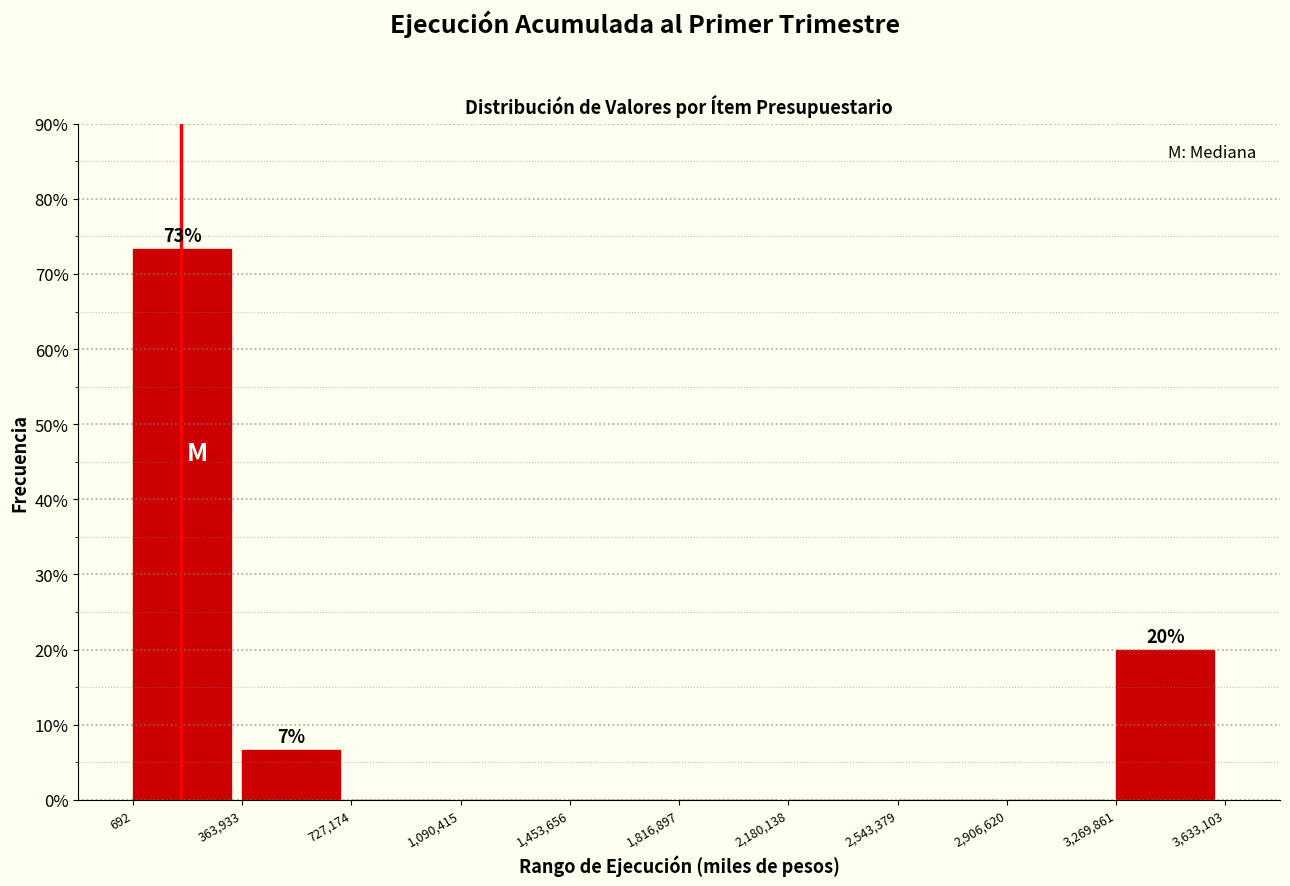

Which range on the x-axis has the tallest bar?

692 to 363,933